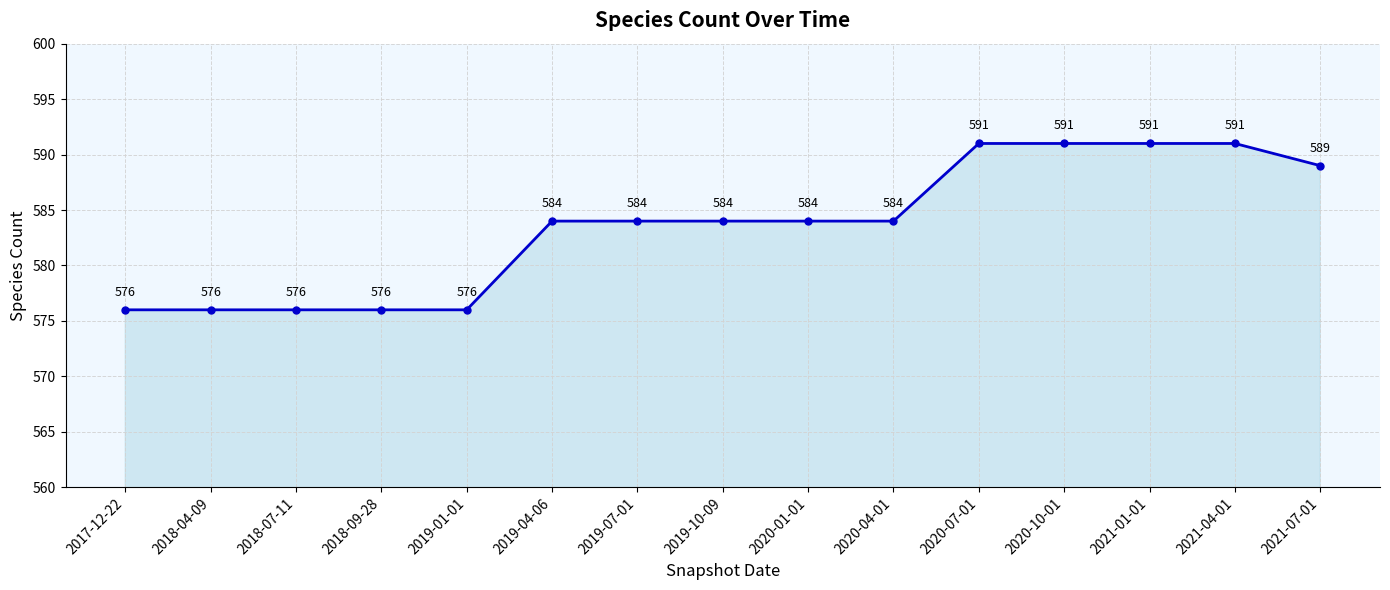

Does the chart display data point markers on the line(s)?

Yes